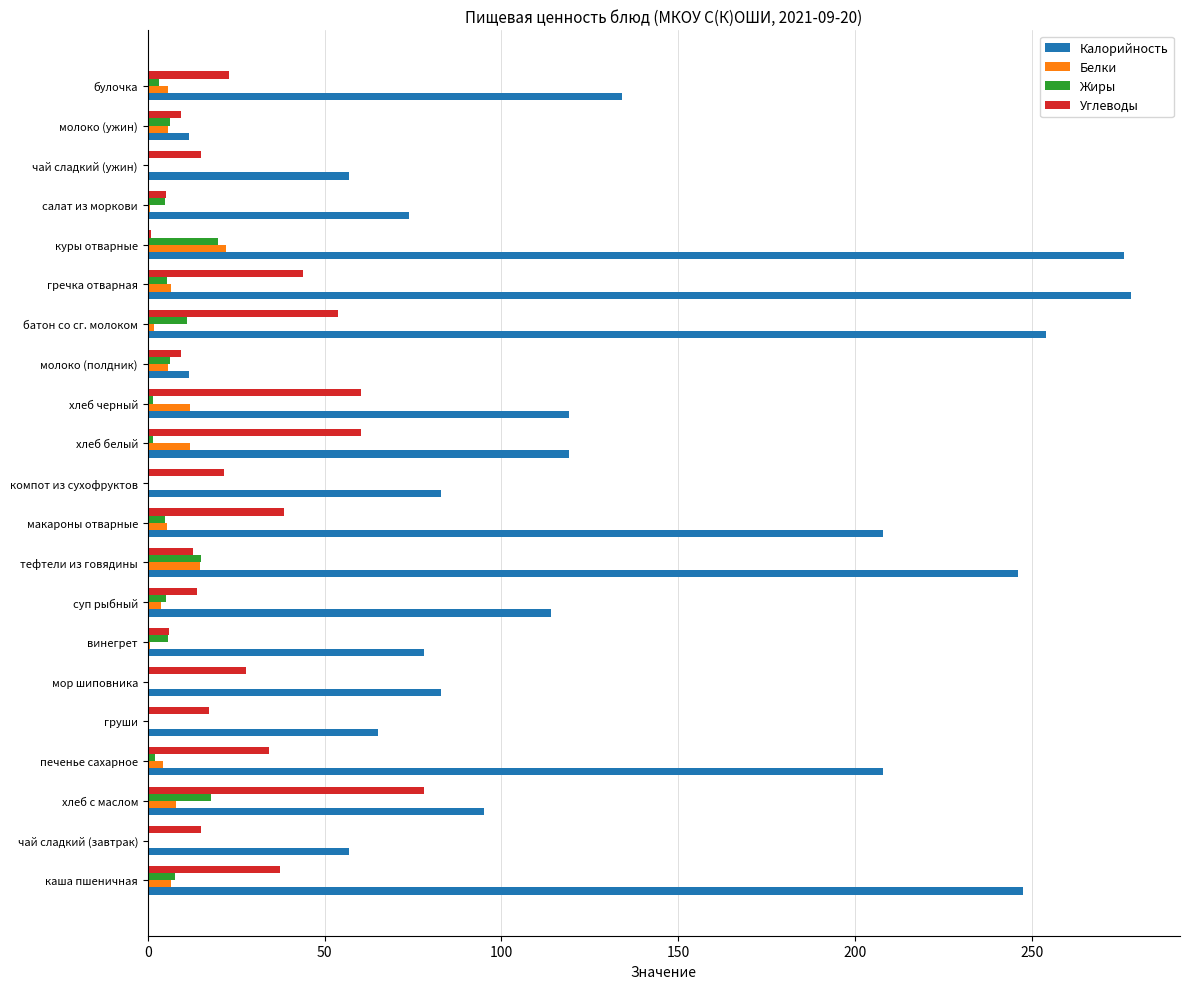

What is the maximum value for Калорийность?

278.0